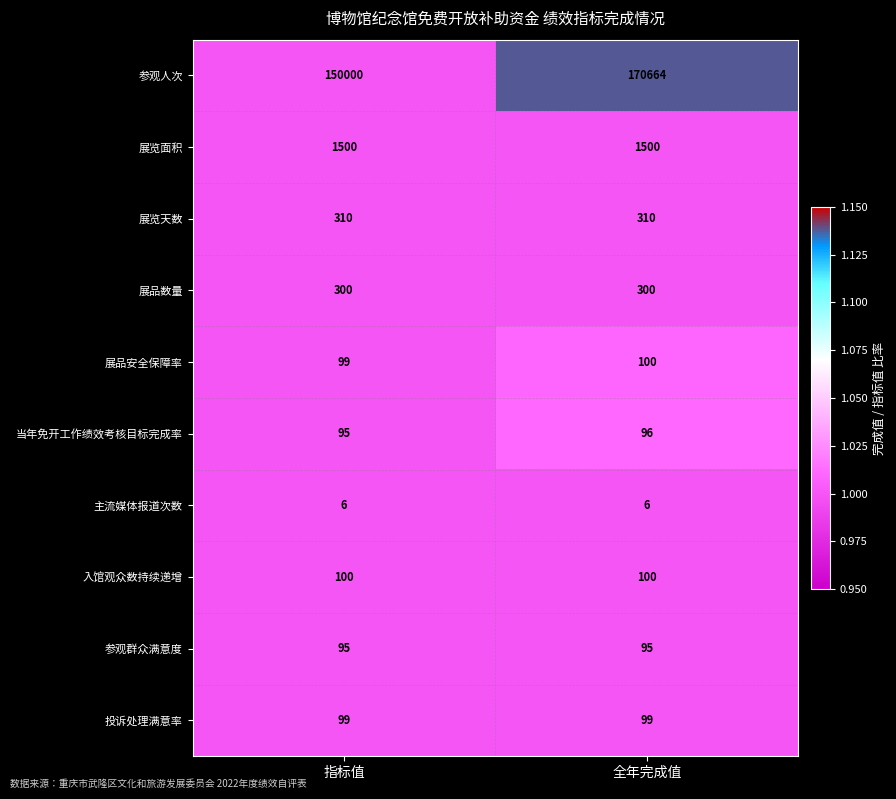

What is the average value of the 展览天数 series?

310